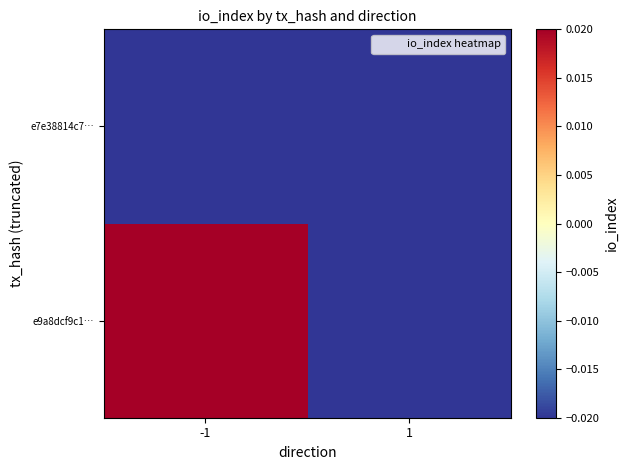

Reading left to right, list all the values displayed in this chart.

e9a8dcf9c1…: -1=0.7	1=-0.2
e7e38814c7…: -1=-0.2	1=-0.2